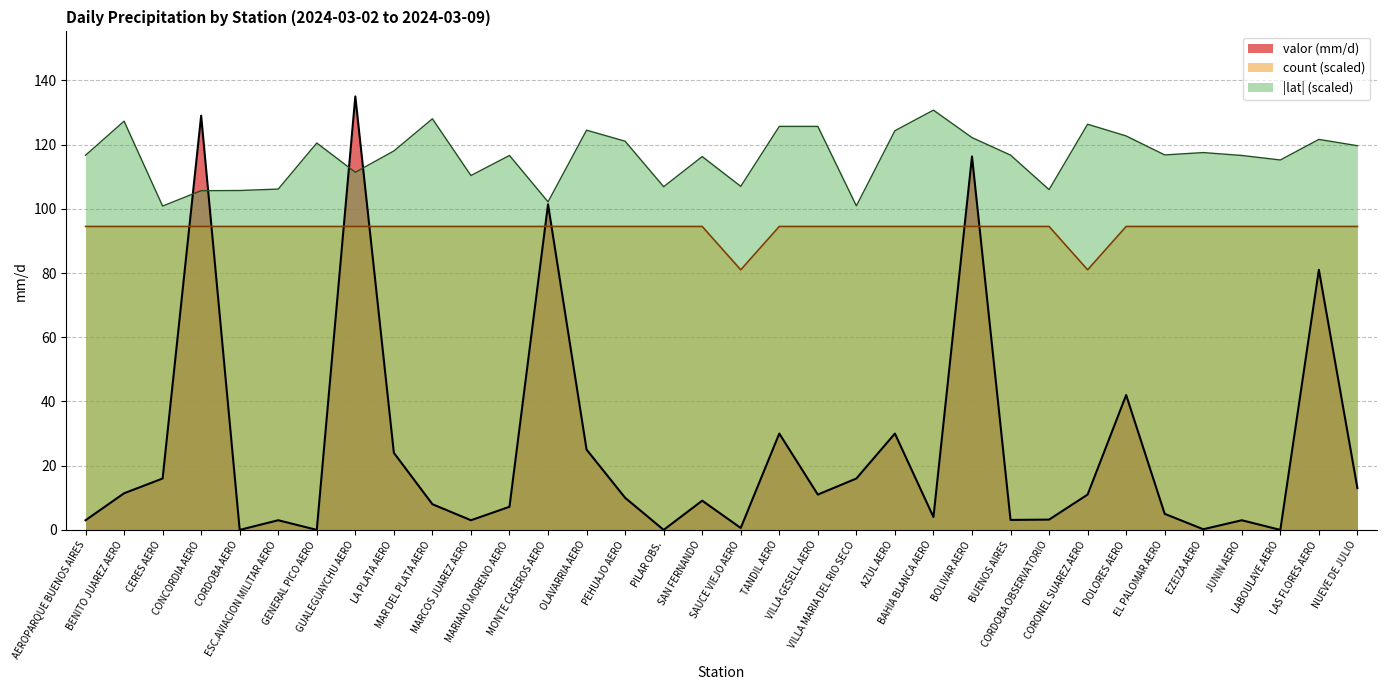

List the series in order of their overall mean, lowest first.

valor (mm/d), count (scaled), |lat| (scaled)